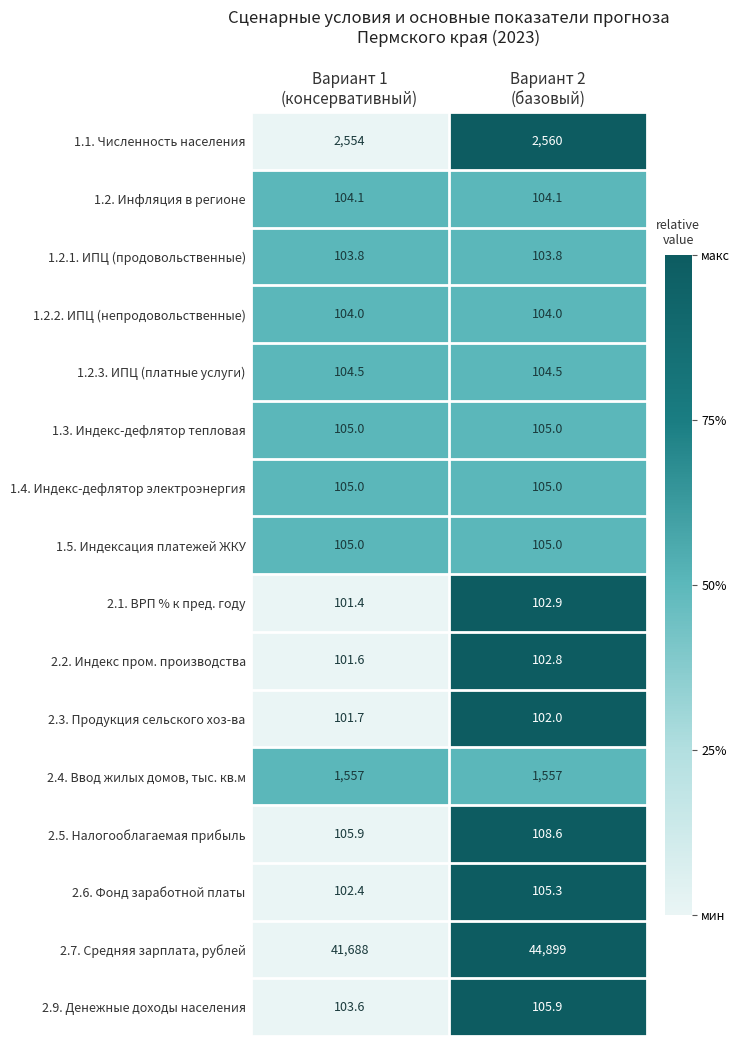

Which series has the largest total across all categories?

2.7. Средняя зарплата, рублей